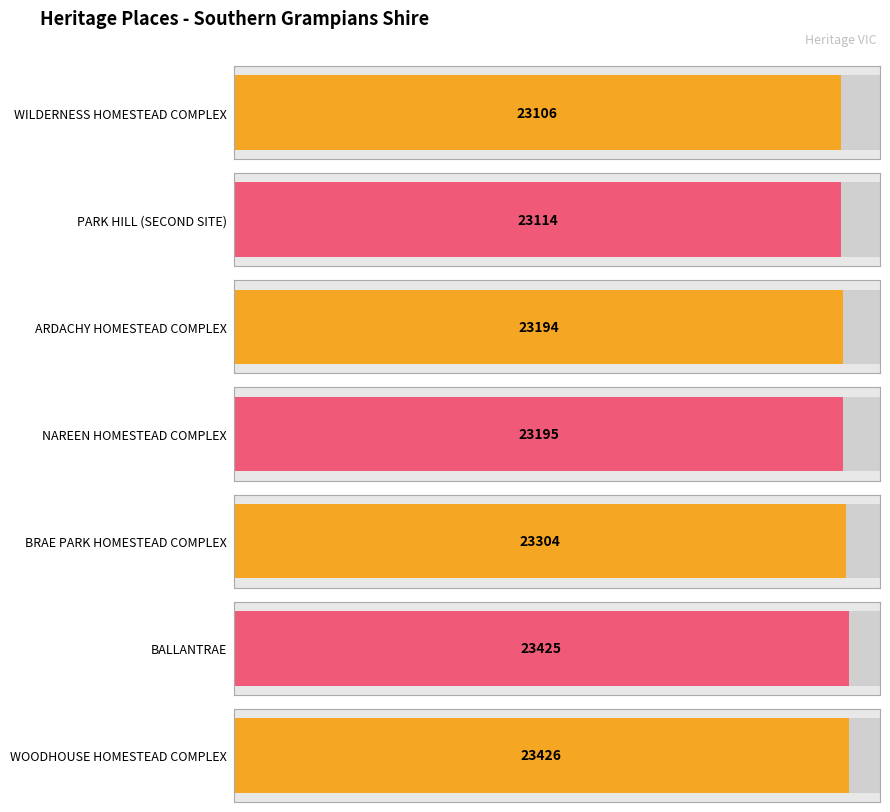

Where does the data first go above 23195?

BRAE PARK HOMESTEAD COMPLEX